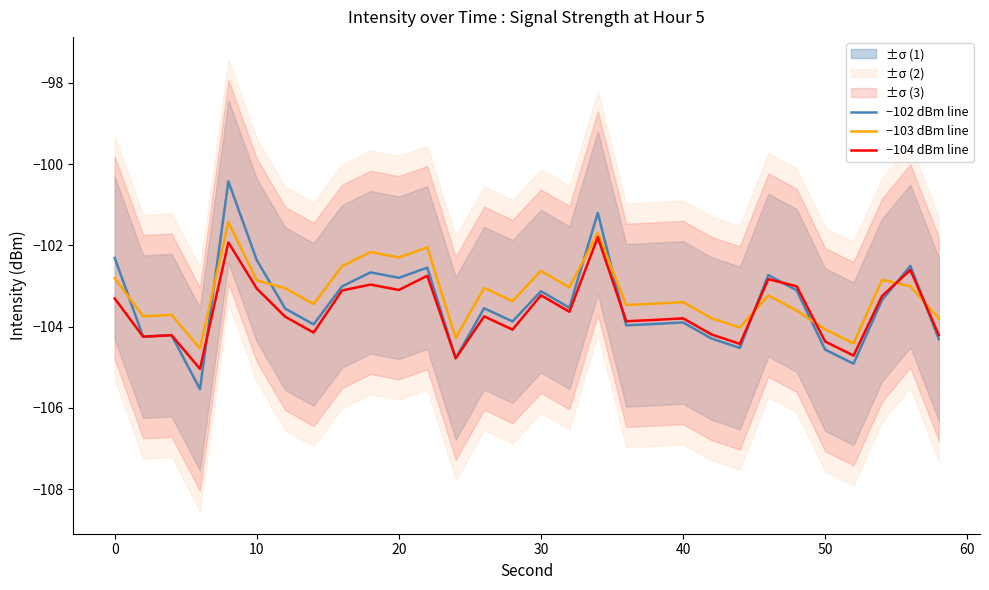

How many times do −103 dBm line and −102 dBm line cross each other?

9